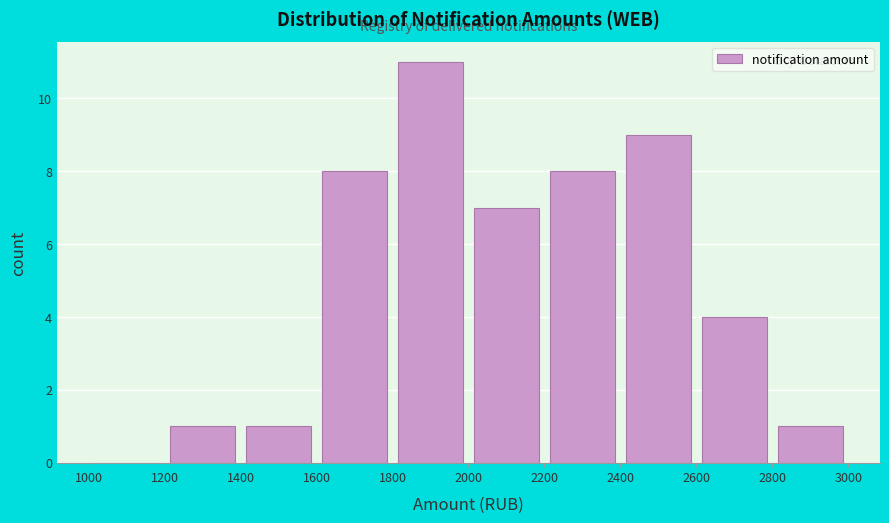

Reading left to right, list every bar in this chart as the range it spans on the x-axis followed by its height. The values are not printed on the chart, so give them approximately, as read against the axis.

1000 to 1200: 0
1200 to 1400: 1
1400 to 1600: 1
1600 to 1800: 8
1800 to 2000: 11
2000 to 2200: 7
2200 to 2400: 8
2400 to 2600: 9
2600 to 2800: 4
2800 to 3000: 1